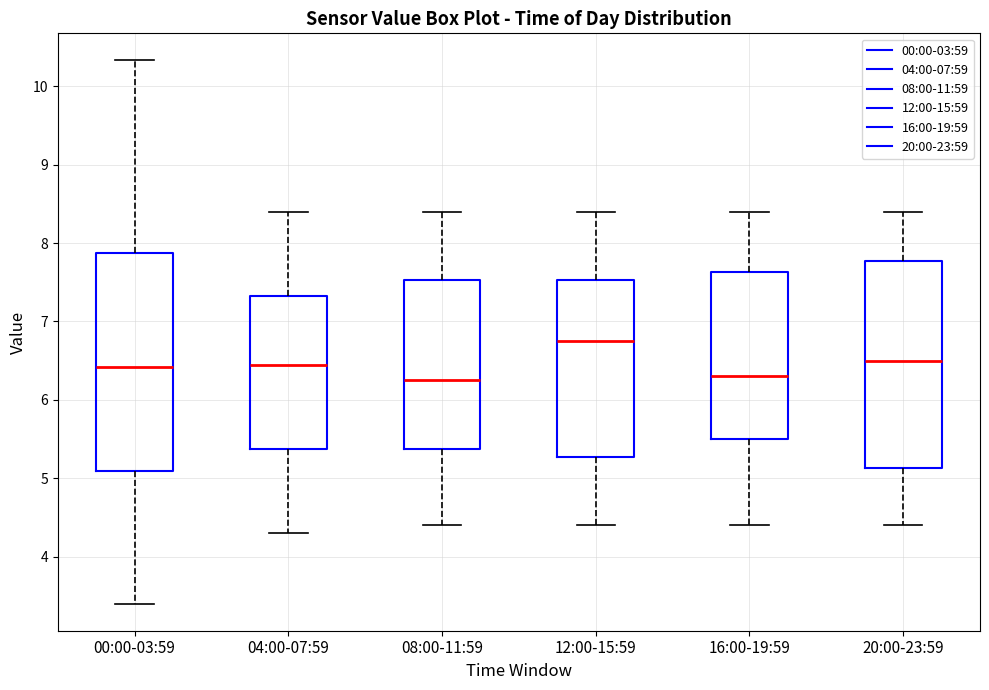

Where does the lower whisker of the box for 12:00-15:59 end on the y-axis? The values are not printed on the chart, so give them approximately, as read against the axis.

4.4